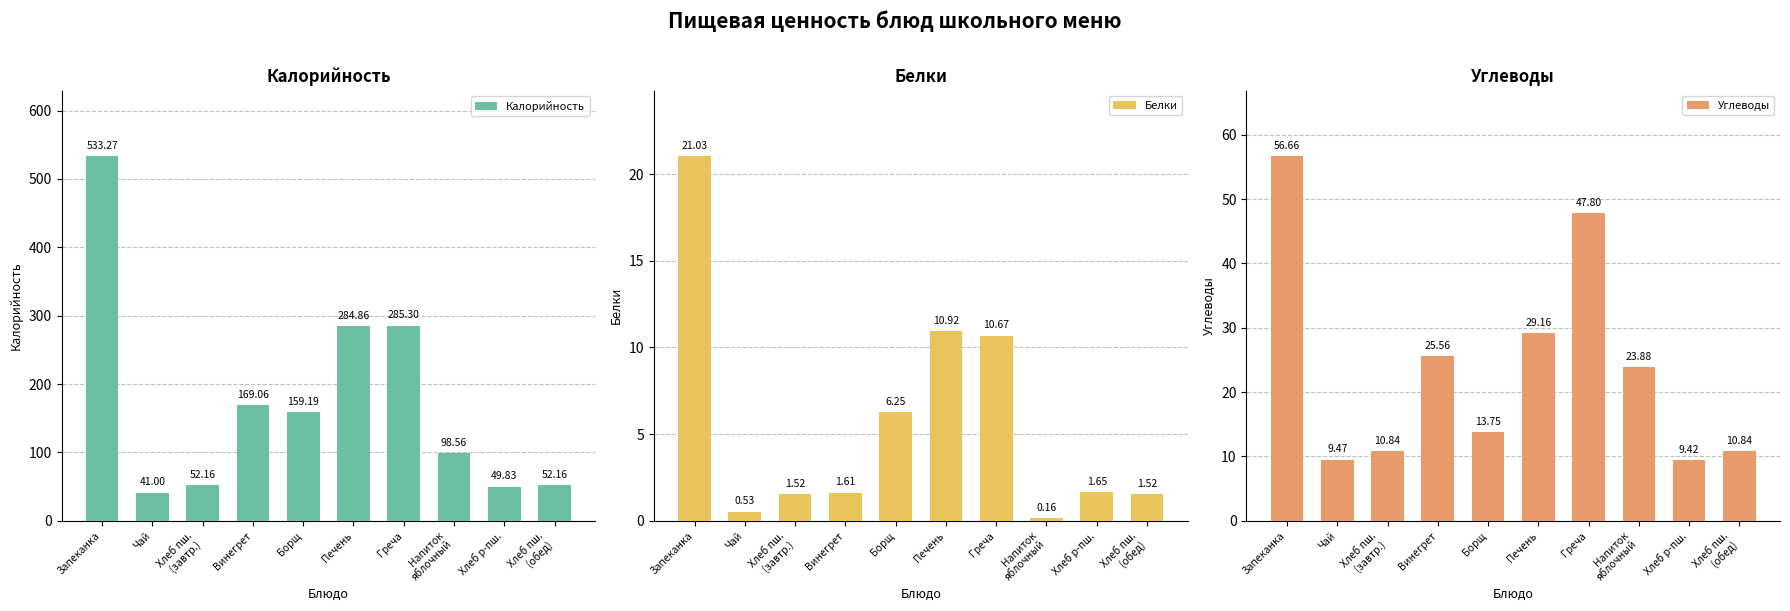

True or false: Углеводы has a value of 10.8 at Хлеб пш.
(обед).

True